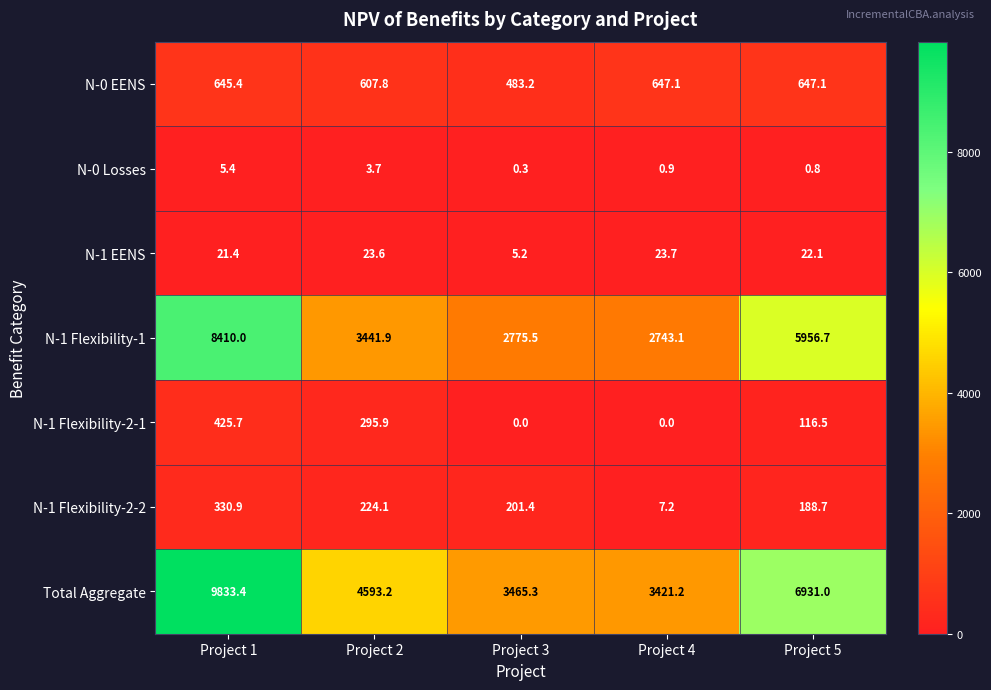

Which label corresponds to the largest value in the chart?

Project 1